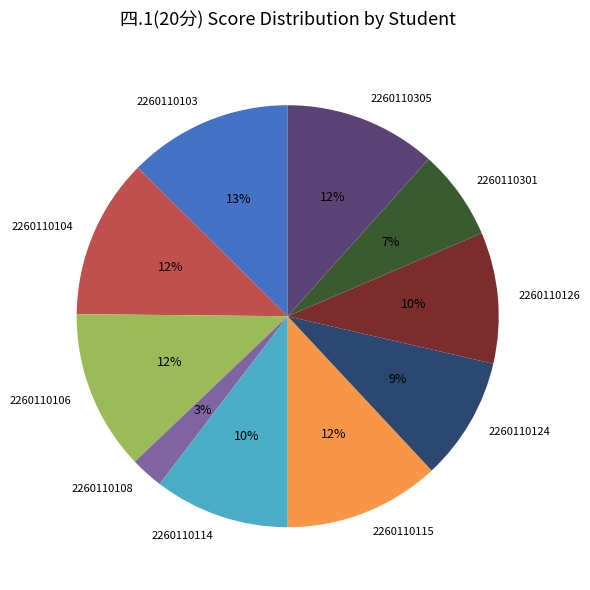

Is it true that 2260110114 is 4% of the pie?

False